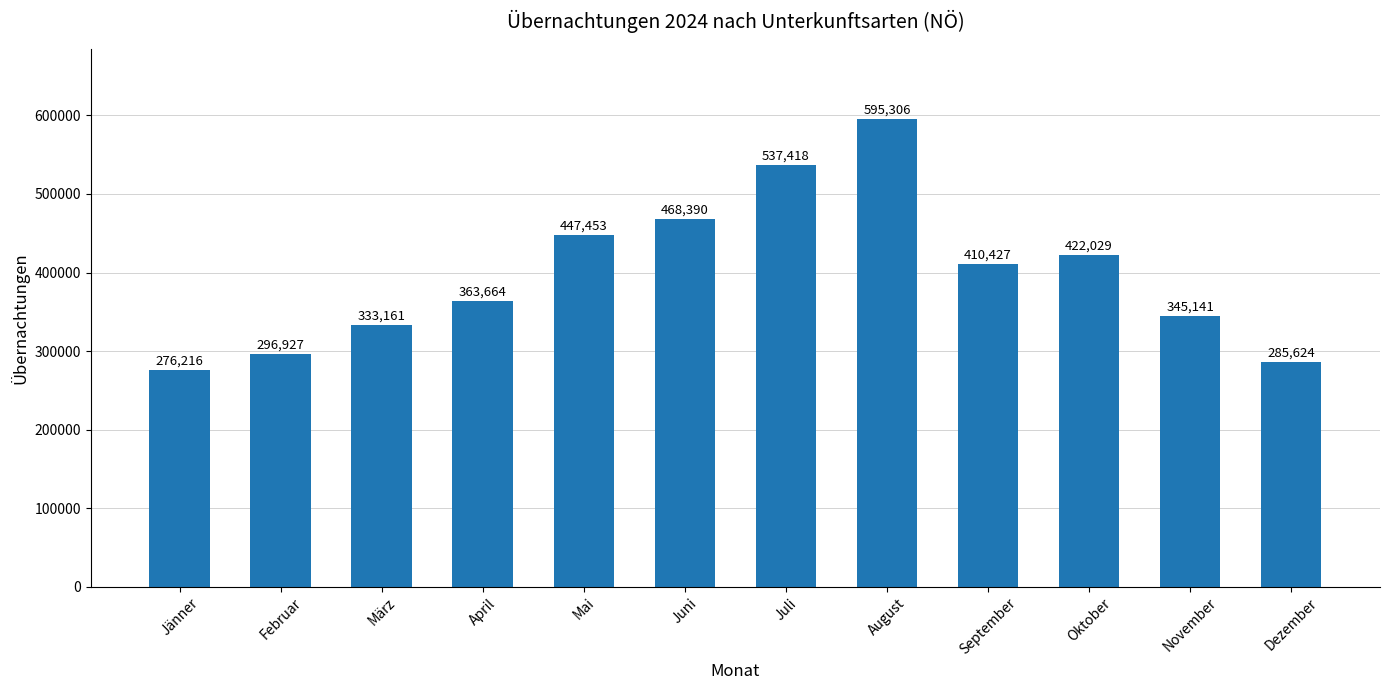

What is the change in value from März to Mai?

+114292